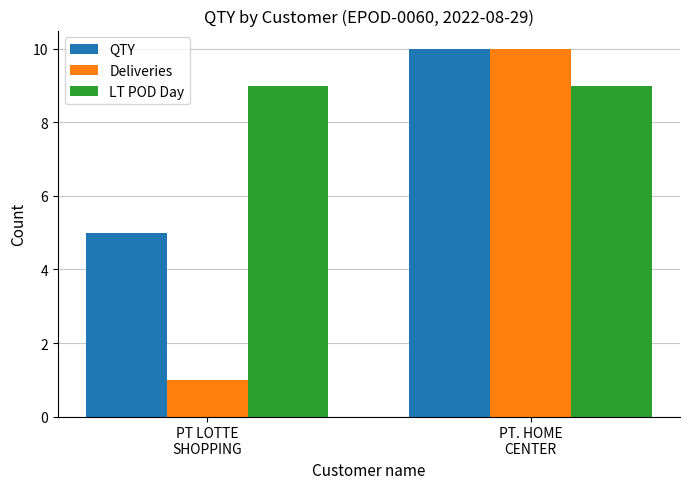

What is the sum of the LT POD Day values at PT LOTTE
SHOPPING and PT. HOME
CENTER?

18